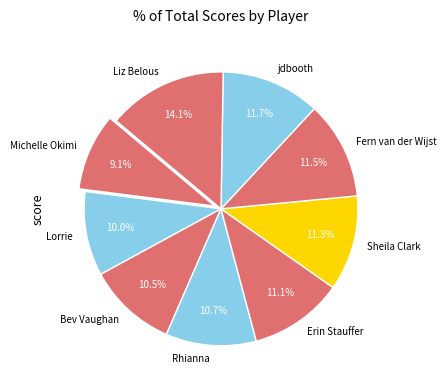

Does Liz Belous account for over 50% of the chart?

No